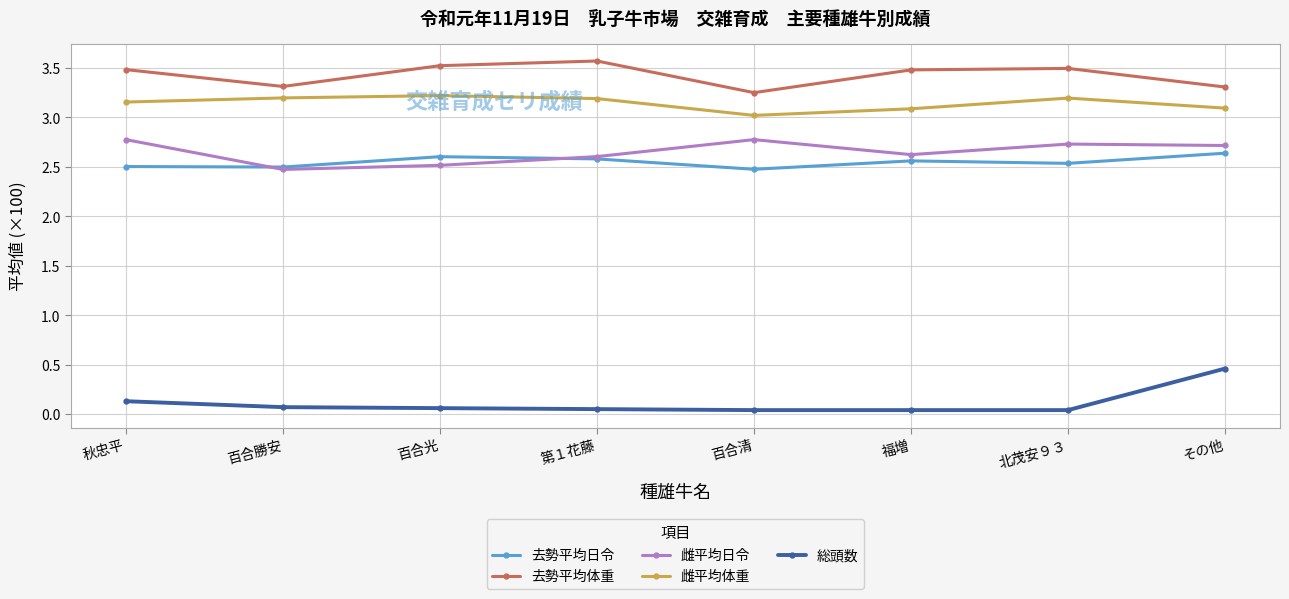

True or false: 雌平均日令 has a value of 2.6 at 福増.

True